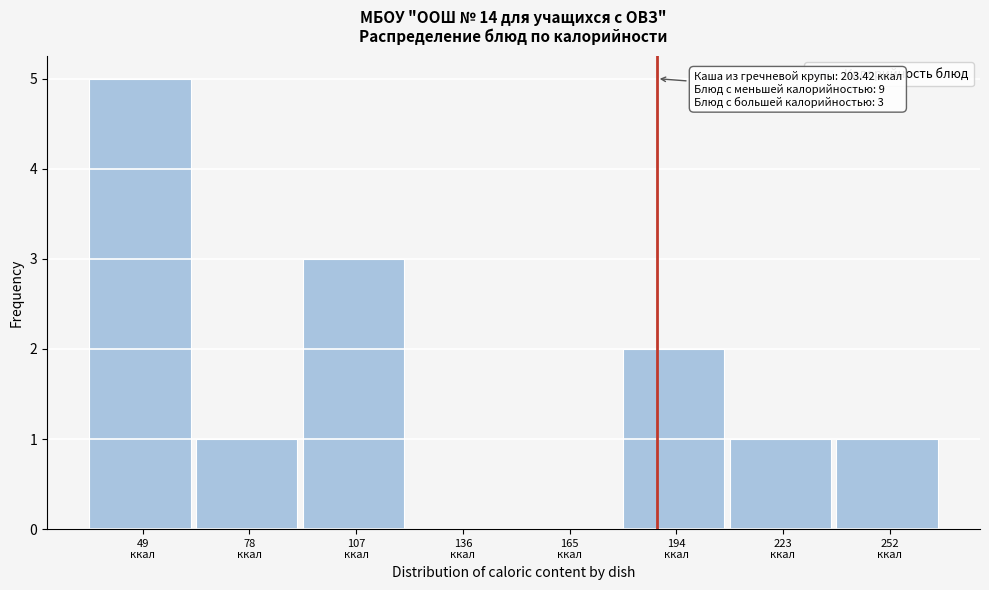

What is the sum of all values?

13